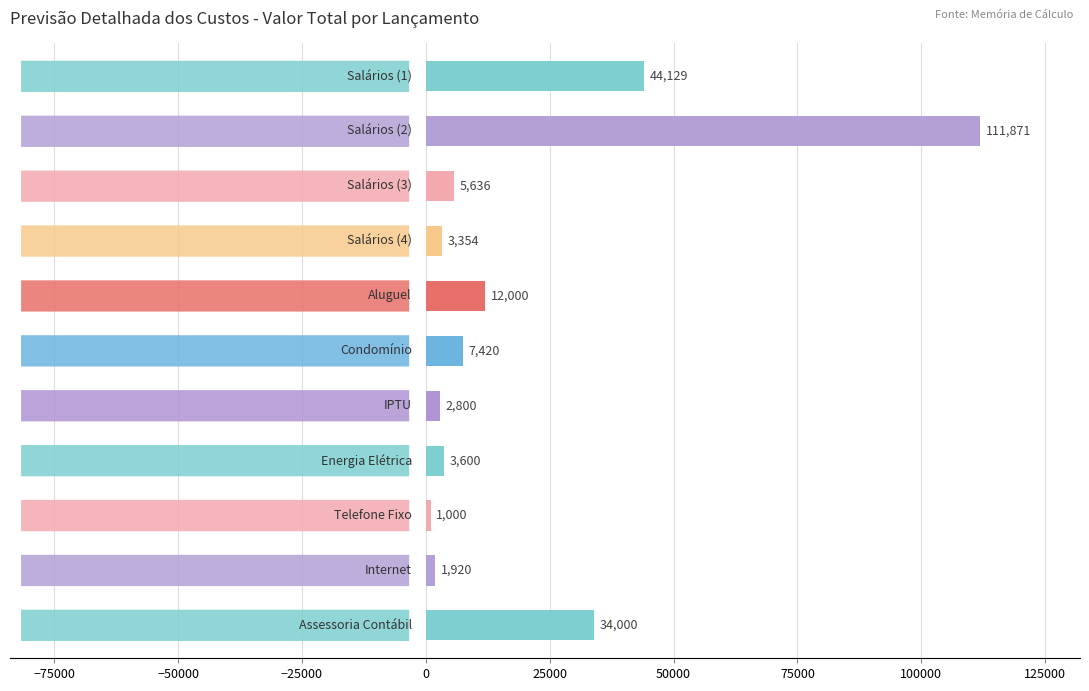

What is the smallest value displayed?

1000.0